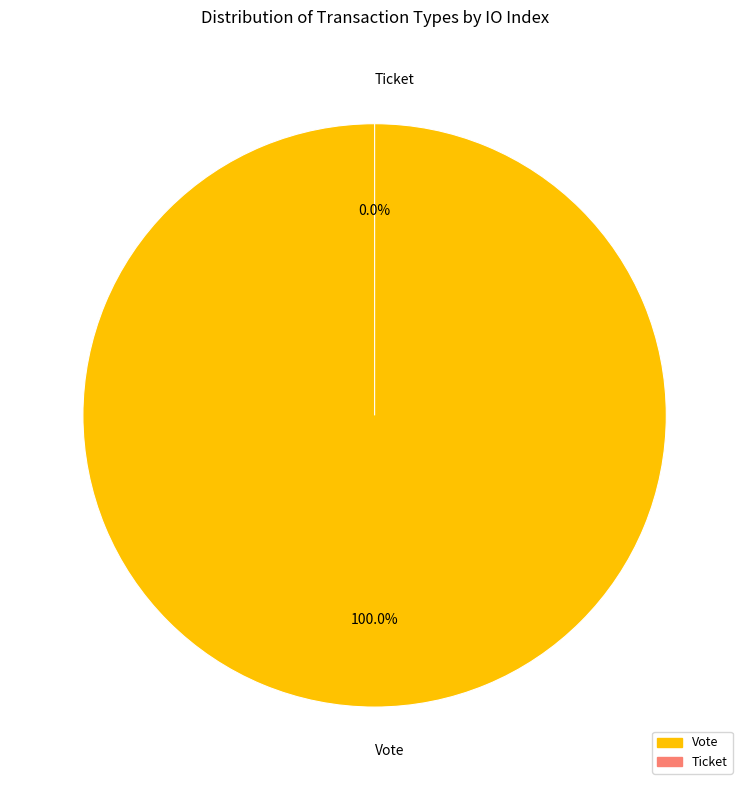

Which category has the smallest portion of the pie?

Ticket